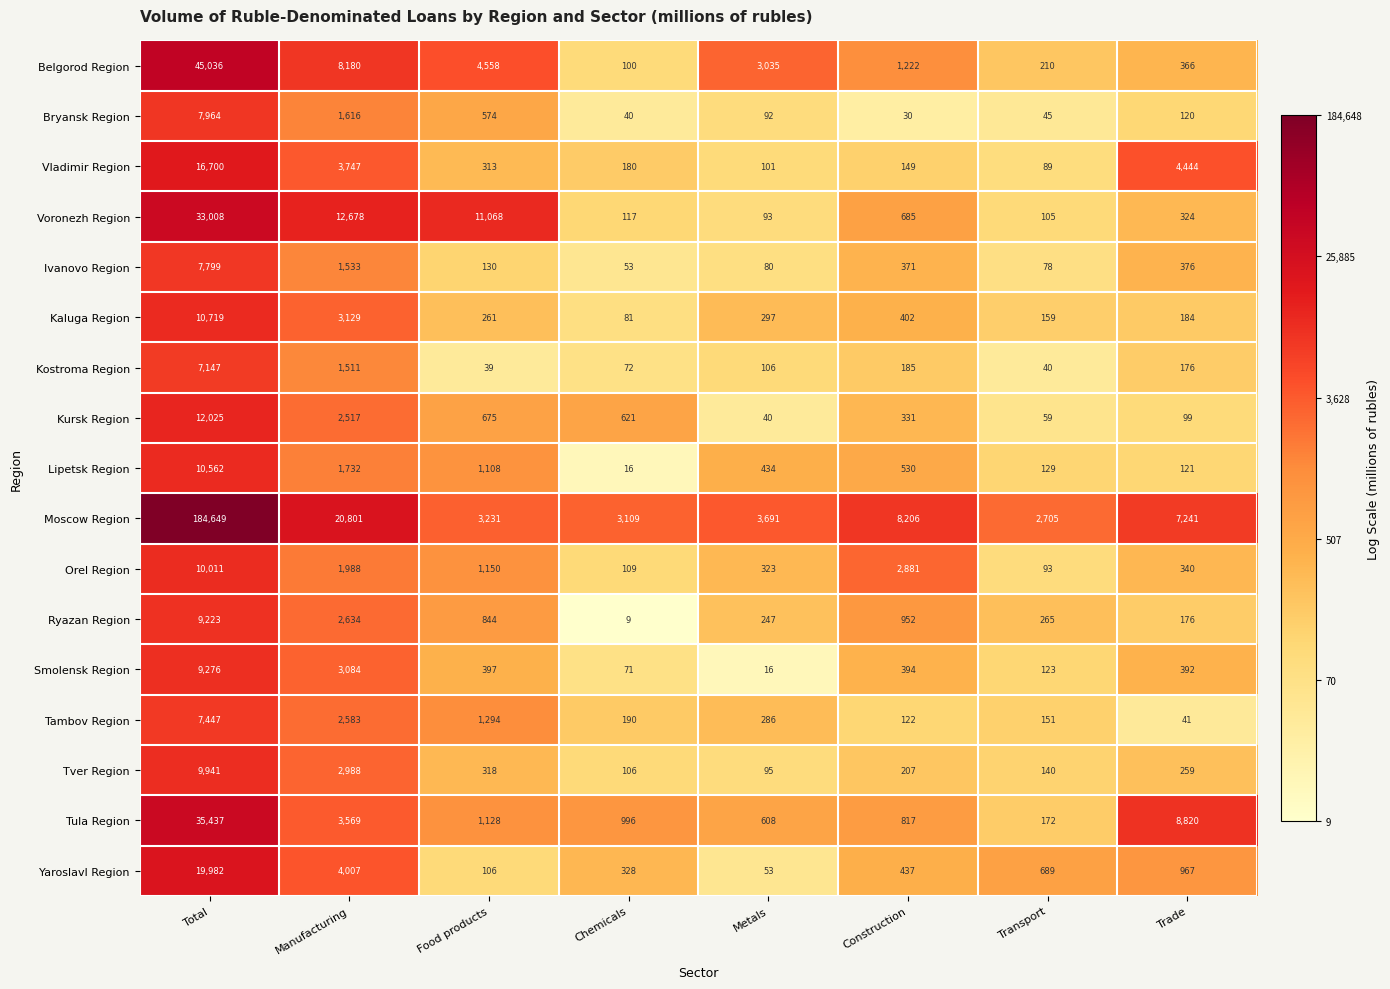

List the series in order of their peak value, highest first.

Moscow Region, Belgorod Region, Tula Region, Voronezh Region, Yaroslavl Region, Vladimir Region, Kursk Region, Kaluga Region, Lipetsk Region, Orel Region, Tver Region, Smolensk Region, Ryazan Region, Bryansk Region, Ivanovo Region, Tambov Region, Kostroma Region